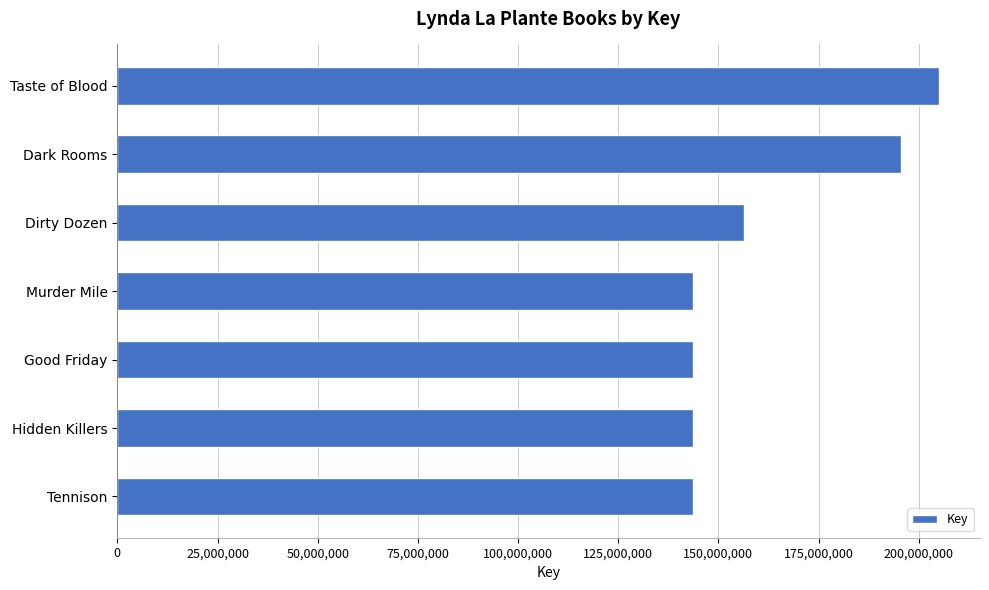

Approximately how many times larger is the value at Hidden Killers compared to Dark Rooms?

0.7